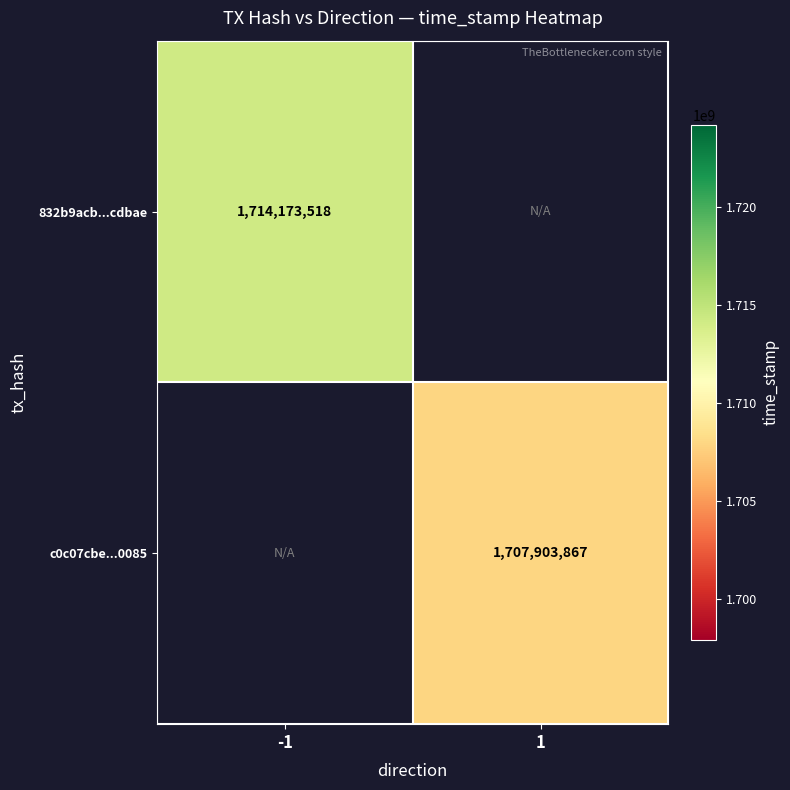

How many data points does each series have?

2